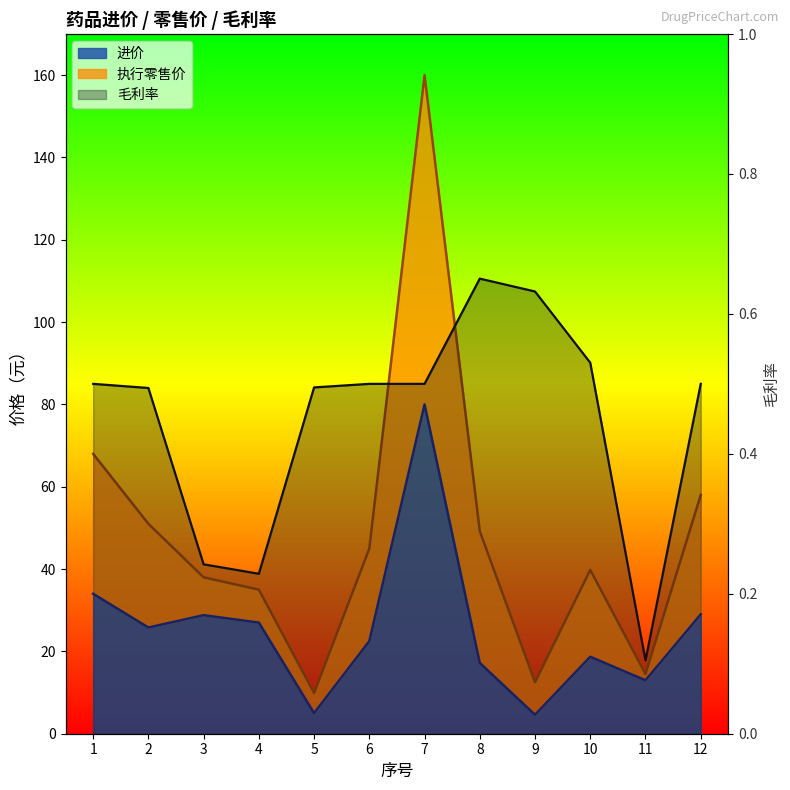

Rank the categories by 进价 value from highest to lowest.

7, 1, 12, 3, 4, 2, 6, 10, 8, 11, 5, 9